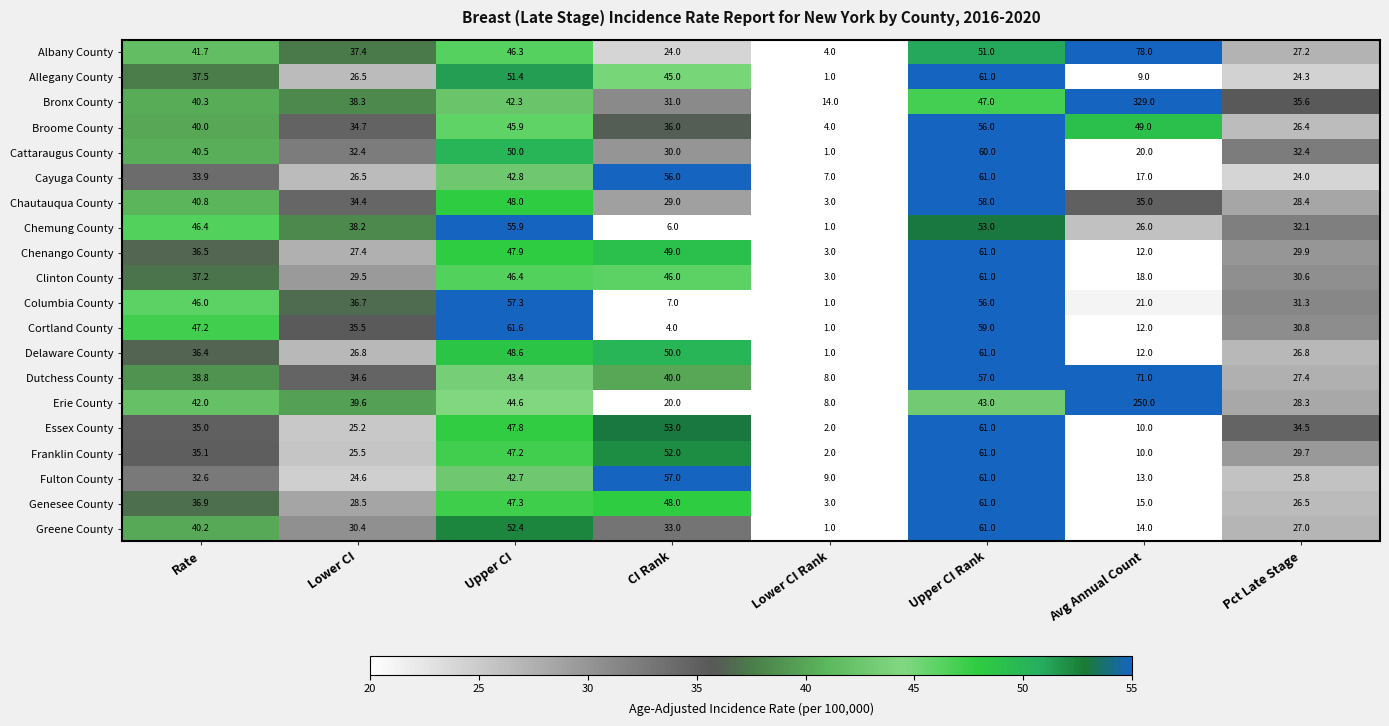

What is the maximum value for Erie County?

250.0